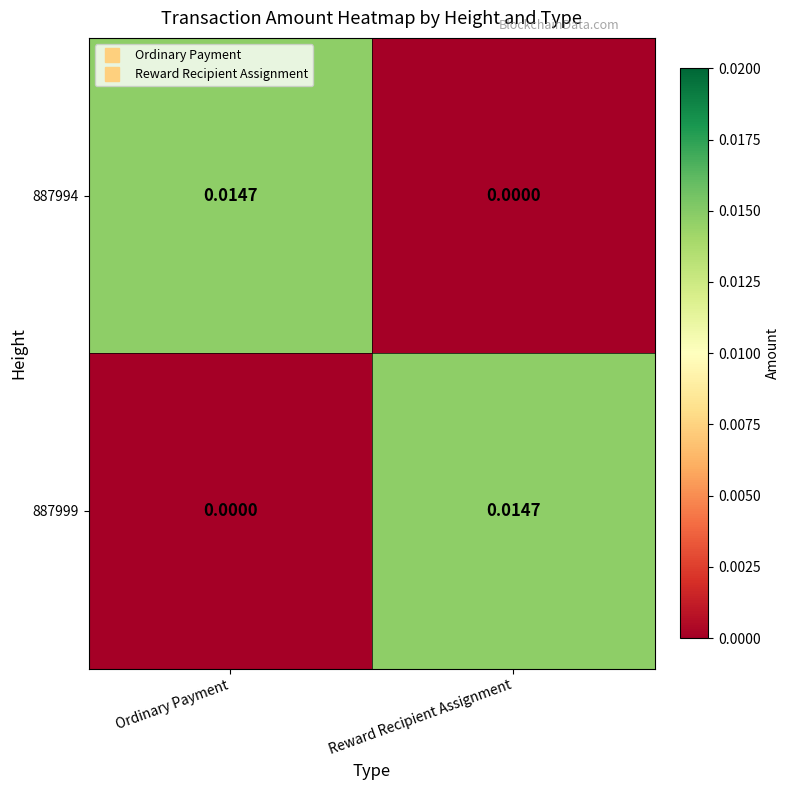

At which label is 887999 closest to 0?

Ordinary Payment